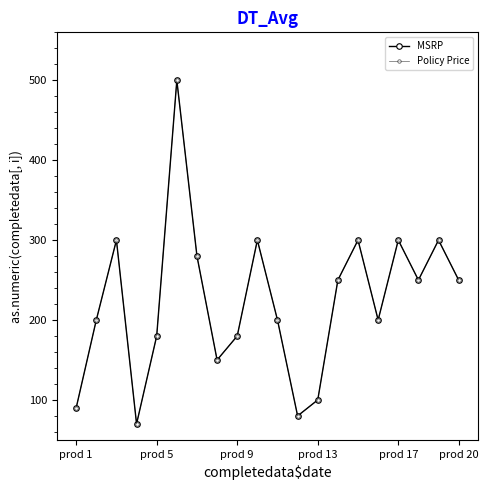

Is this an area chart (filled region under the line)?

No